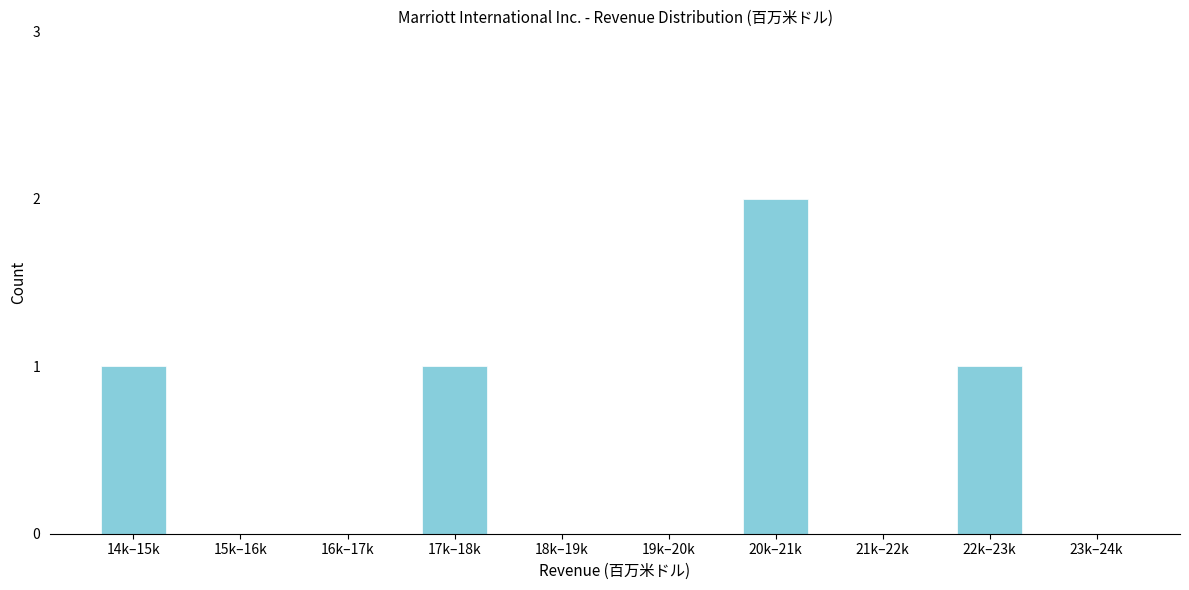

Reading left to right, what are all the values shown in this chart?

14k–15k=1	15k–16k=0	16k–17k=0	17k–18k=1	18k–19k=0	19k–20k=0	20k–21k=2	21k–22k=0	22k–23k=1	23k–24k=0